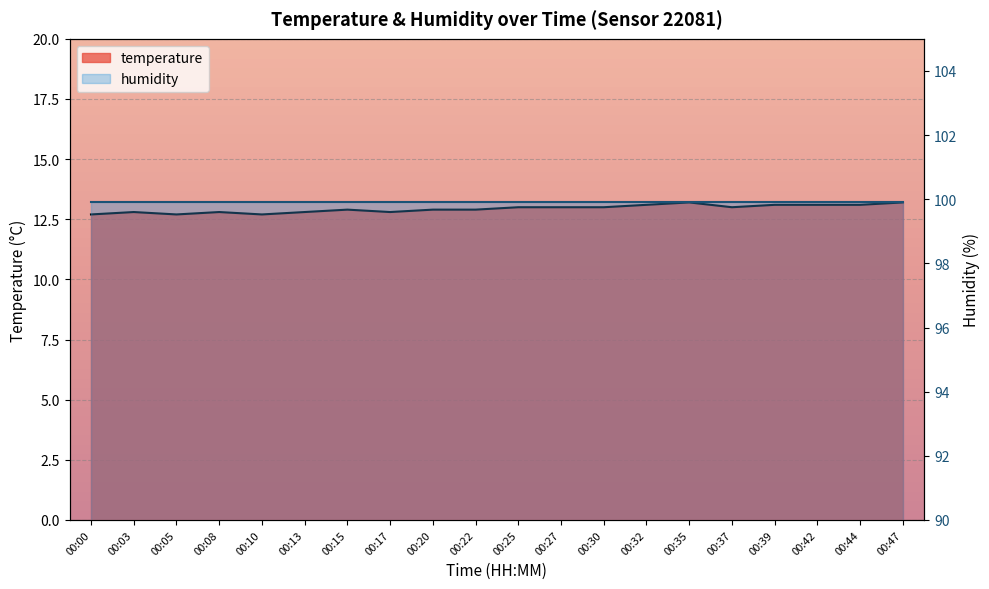

How many values are between 12 and 13?

14